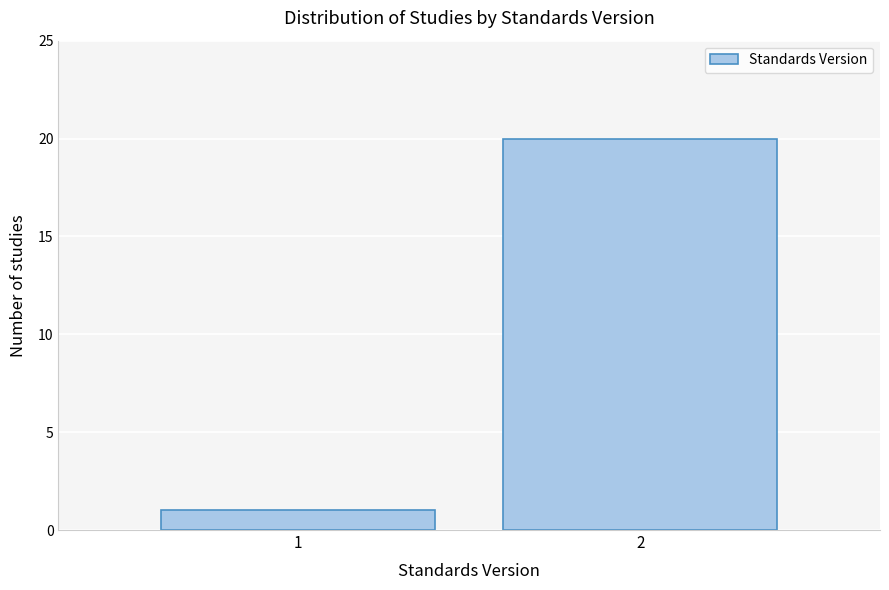

Reading left to right, what are all the values shown in this chart?

1	20